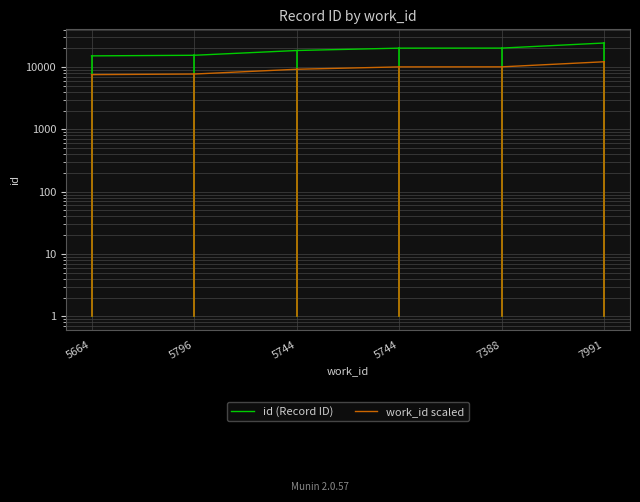

What is the approximate value of id (Record ID) at 7991?

24342.0